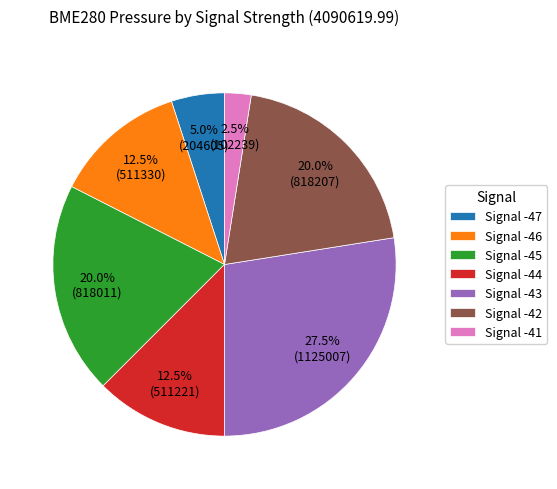

What percentage is NOT represented by Signal -42?

80.0%